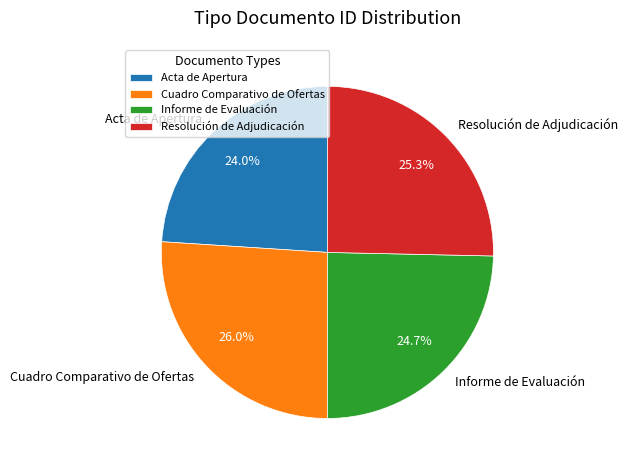

Which slice is the smallest?

Acta de Apertura